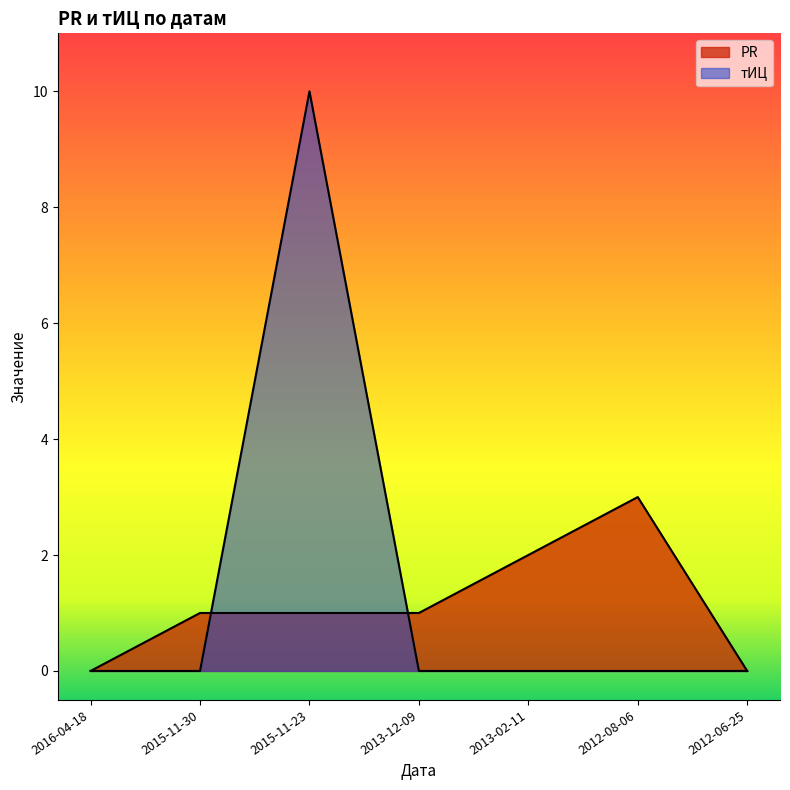

Which series ends up on top after the final intersection of тИЦ and PR?

PR